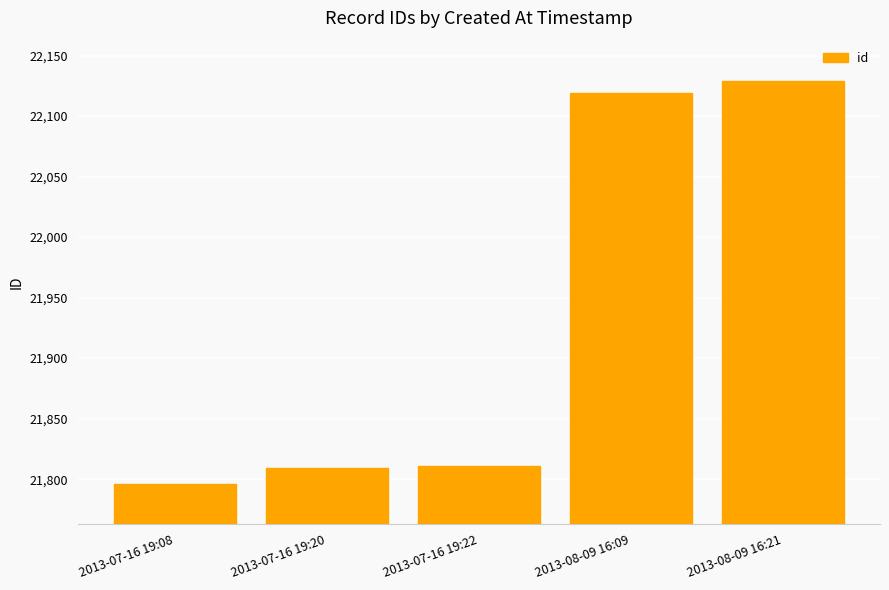

Is it true that the value at 2013-08-09 16:21 is 22129?

True